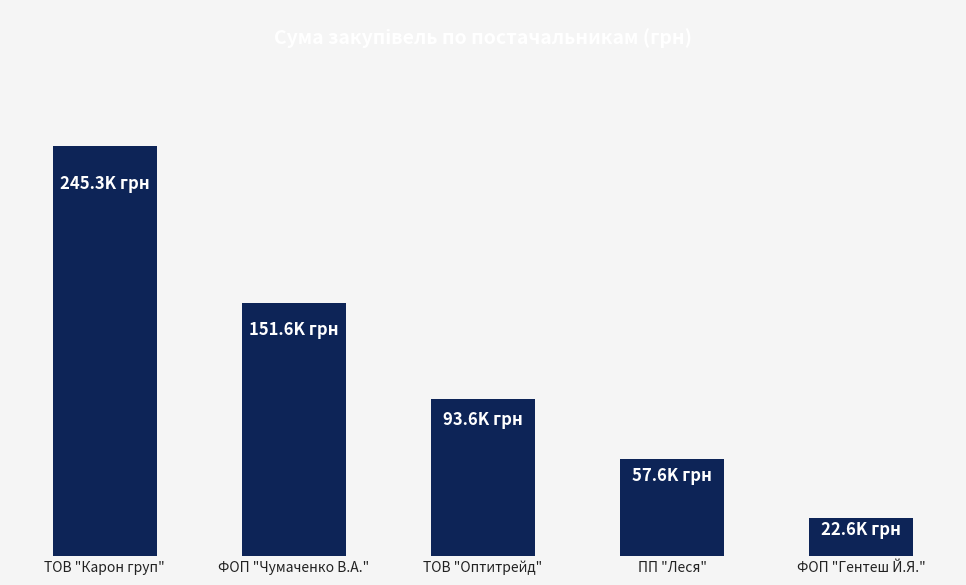

Reading right to left, transcribe all the data shown in this chart.

ФОП "Гентеш Й.Я."=22614.3	ПП "Леся"=57631.4	ТОВ "Оптитрейд"=93643.5	ФОП "Чумаченко В.А."=151635.6	ТОВ "Карон груп"=245270.2